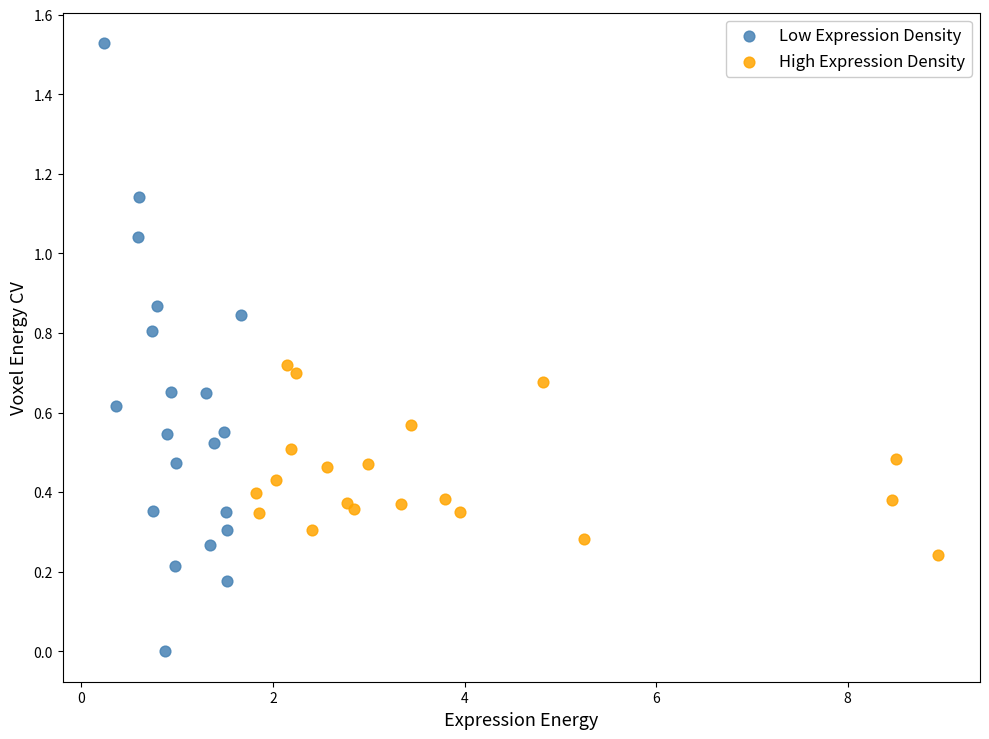

What are all the series names shown in the legend?

Low Expression Density, High Expression Density